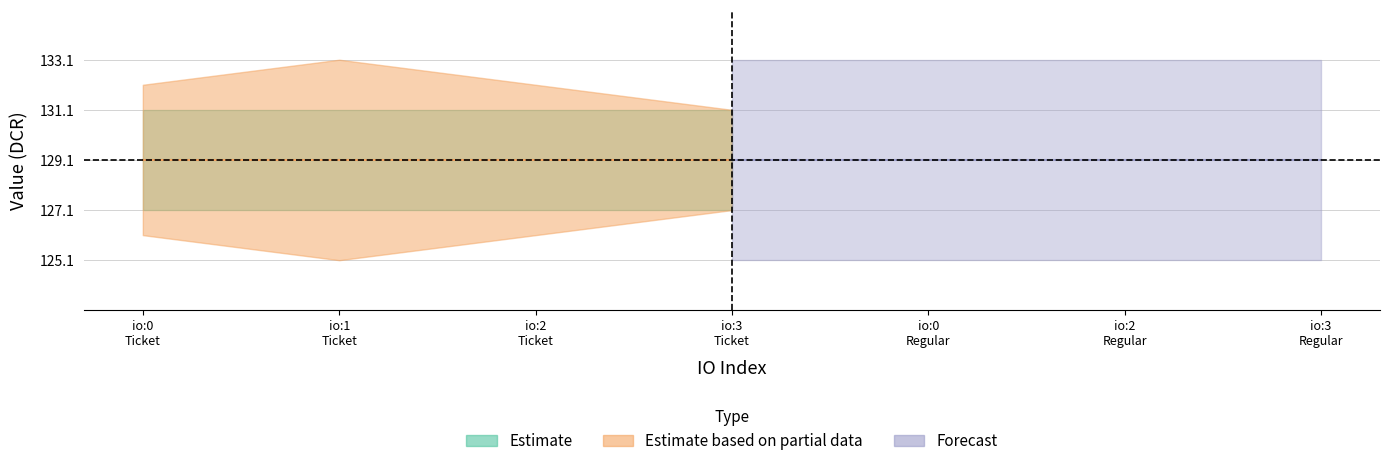

True or false: Ticket_value and Regular_value cross at least once.

False